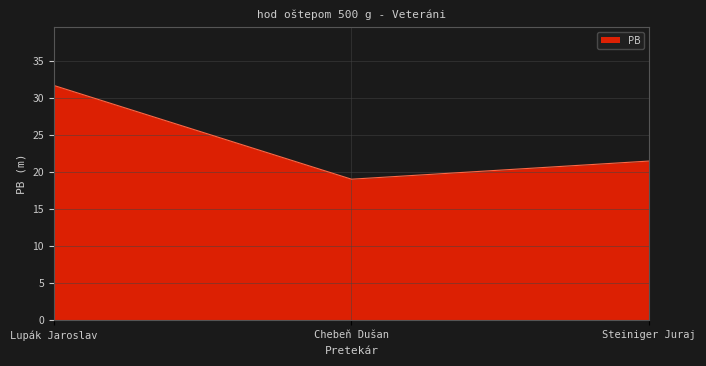

List the labels in order of value, smallest first.

Chebeň Dušan, Steiniger Juraj, Lupák Jaroslav